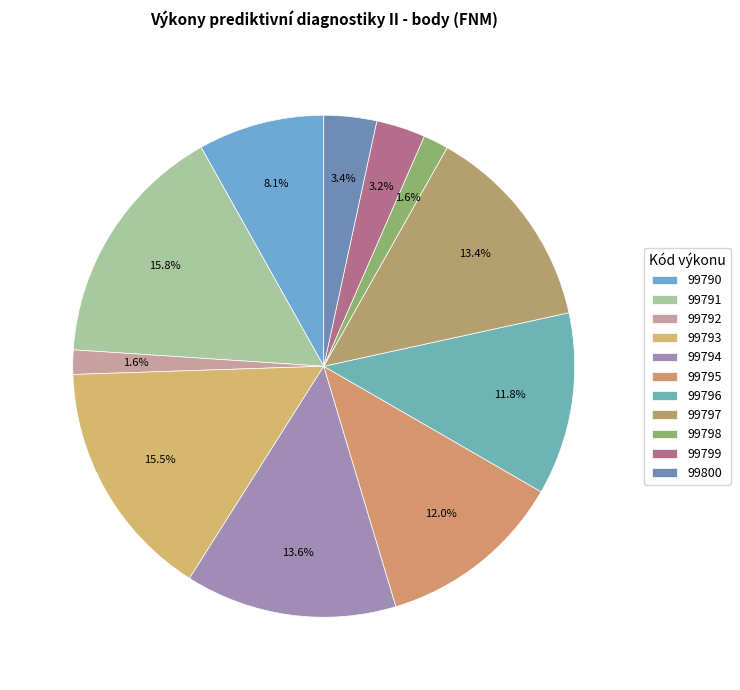

What percentage is NOT represented by 99791?

84.2%